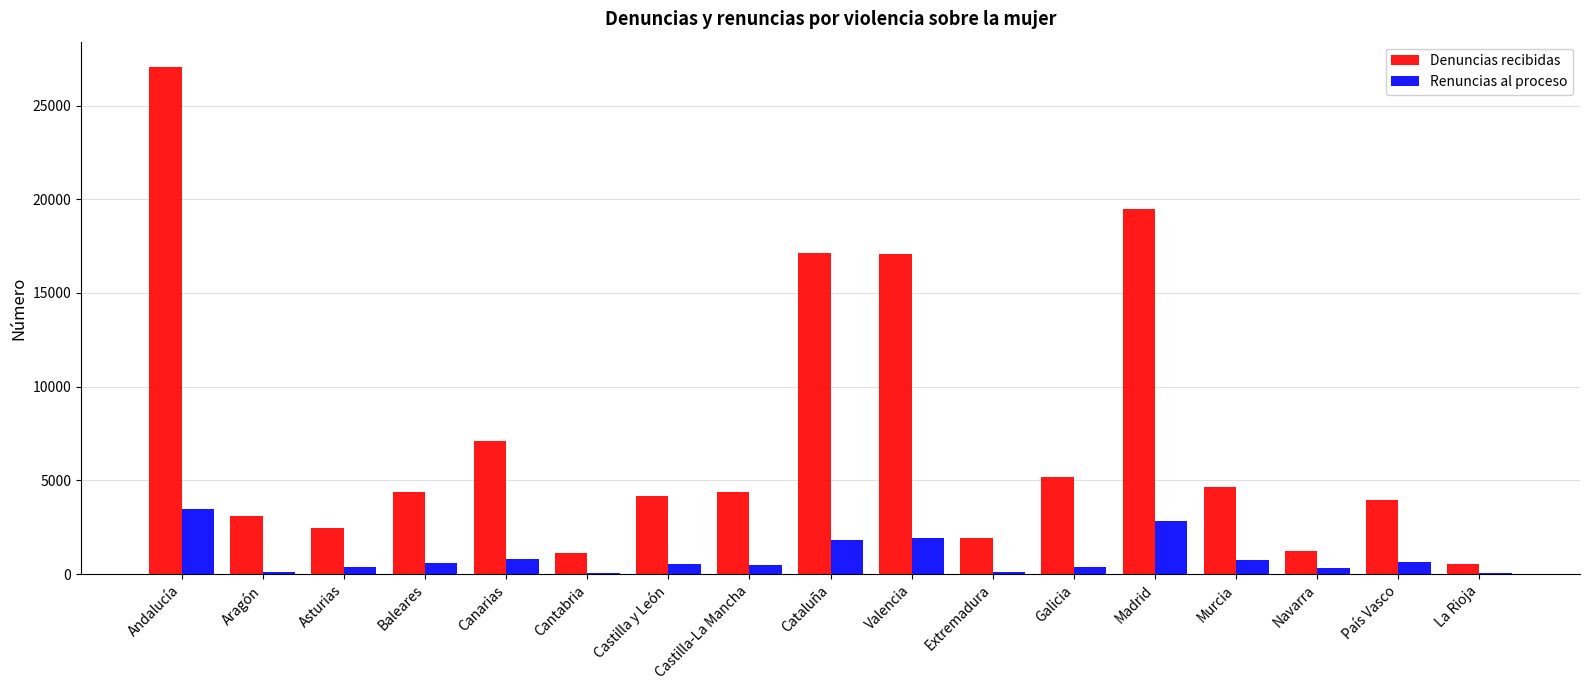

What is the sum of all Renuncias al proceso values?

15300